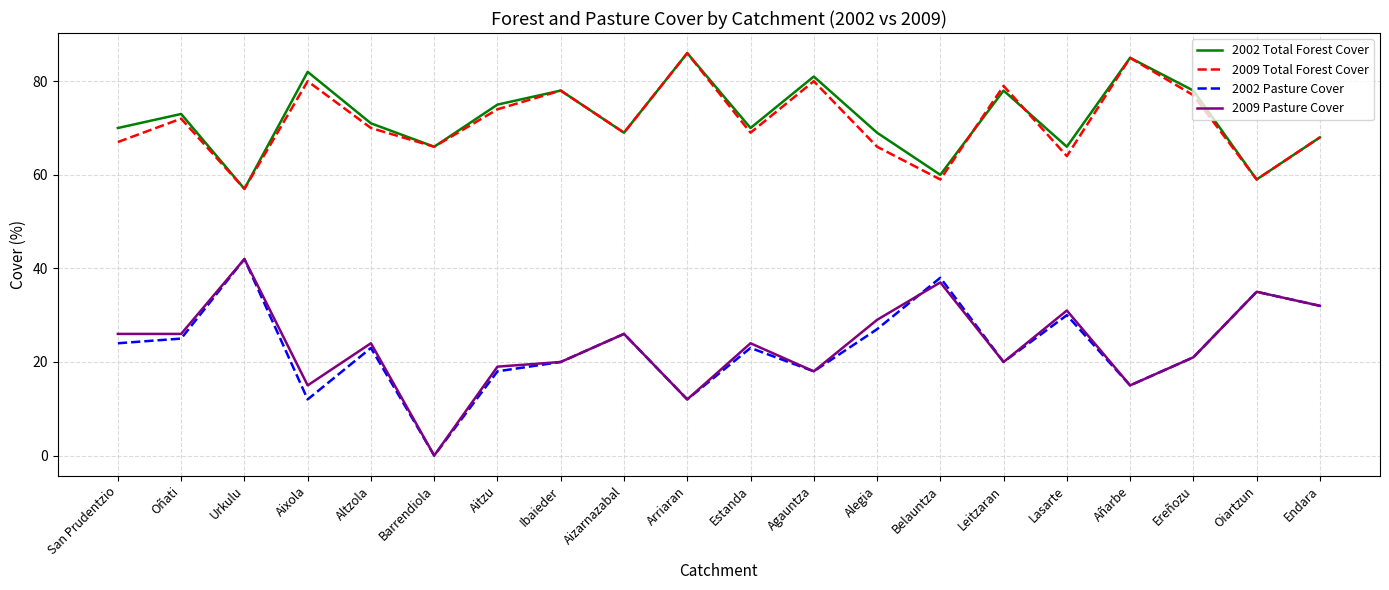

Which series has the largest total across all categories?

2002 Total Forest Cover